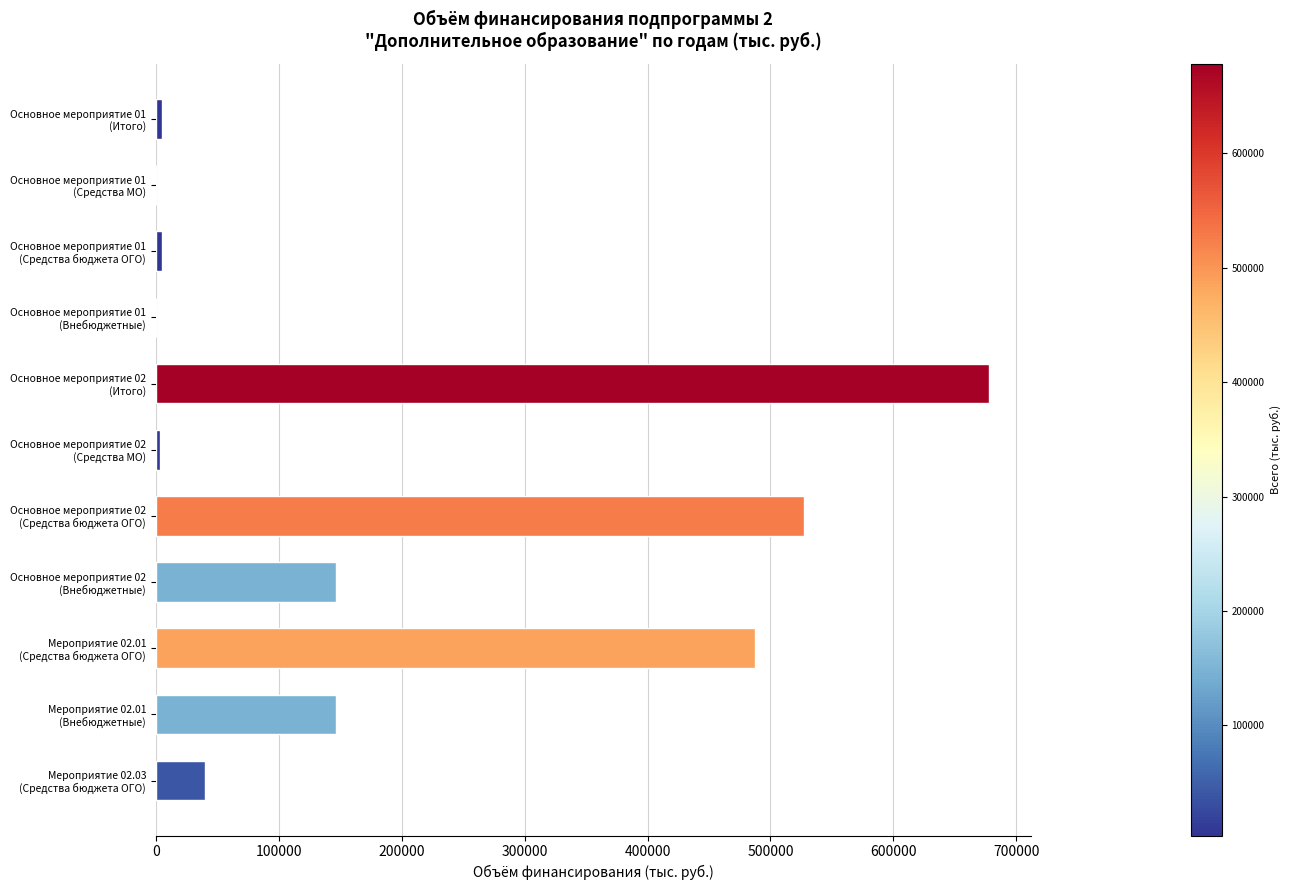

What is the sum of all values?

2040538.2